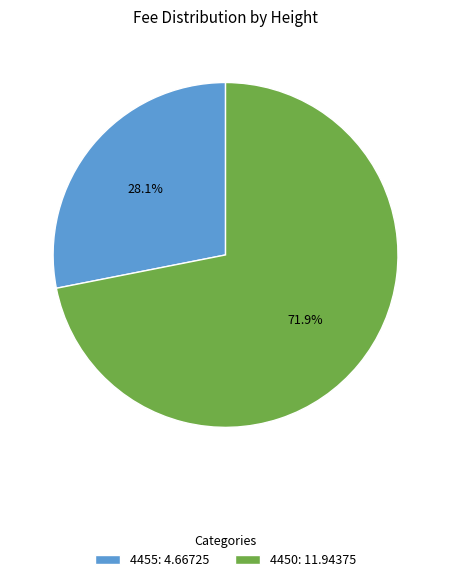

Count the number of slices in the pie.

2